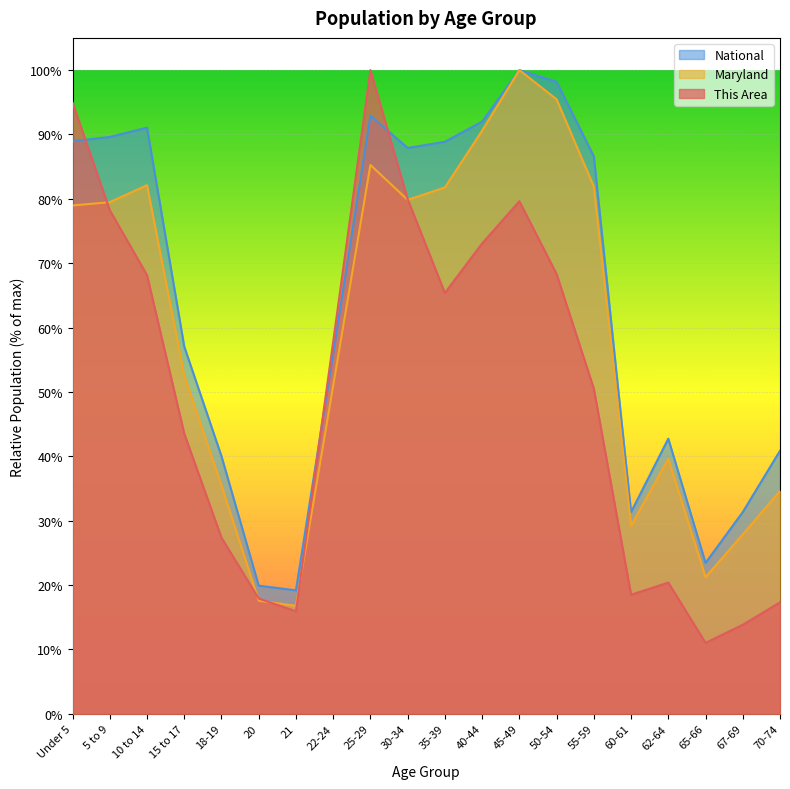

Is the value of Maryland at 15 to 17 greater than the value of This Area at 67-69?

Yes